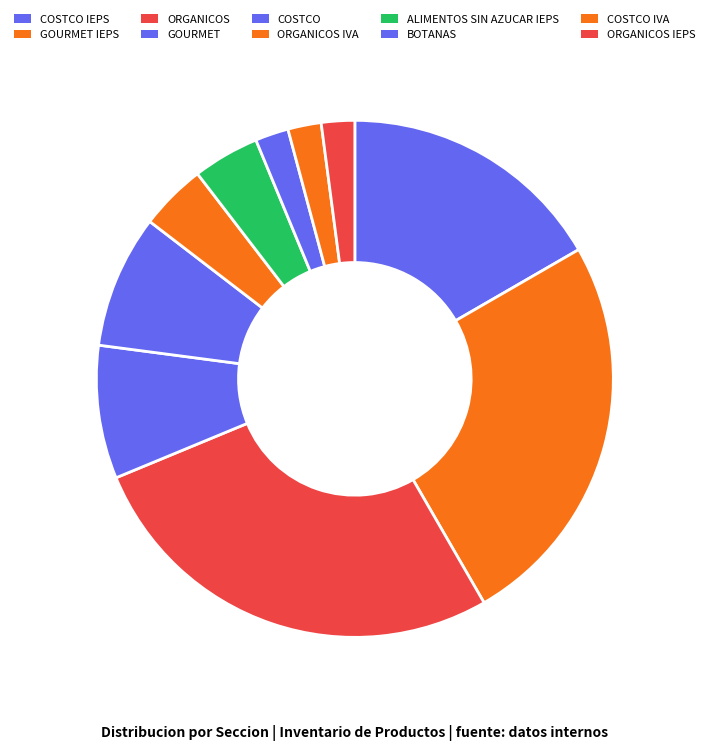

Count the number of slices in the pie.

10